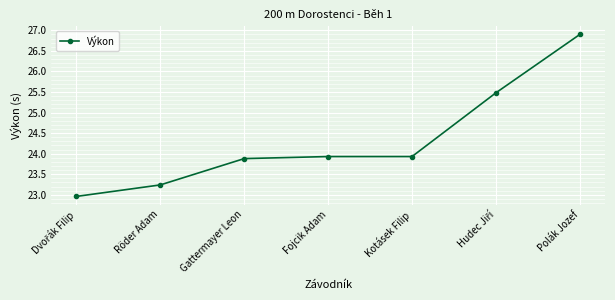

At which label does the data first exceed 23?

Röder Adam